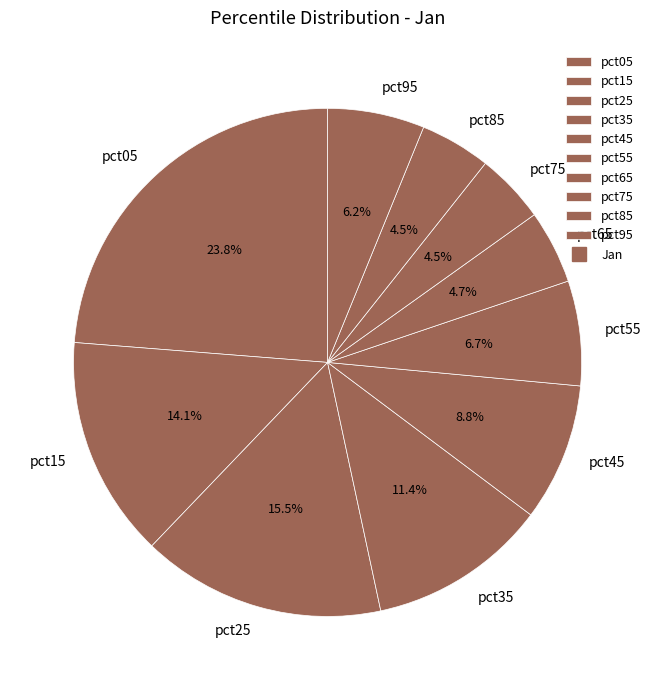

How many segments does this pie chart have?

10